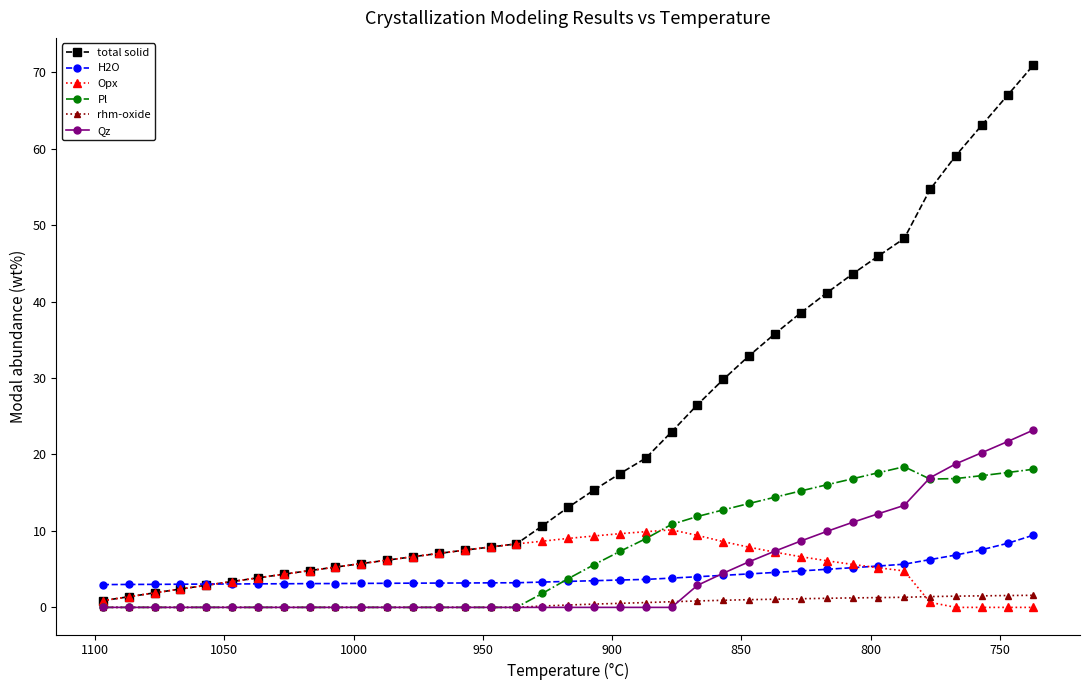

What is the difference between the maximum and minimum values in the H2O series?

6.5